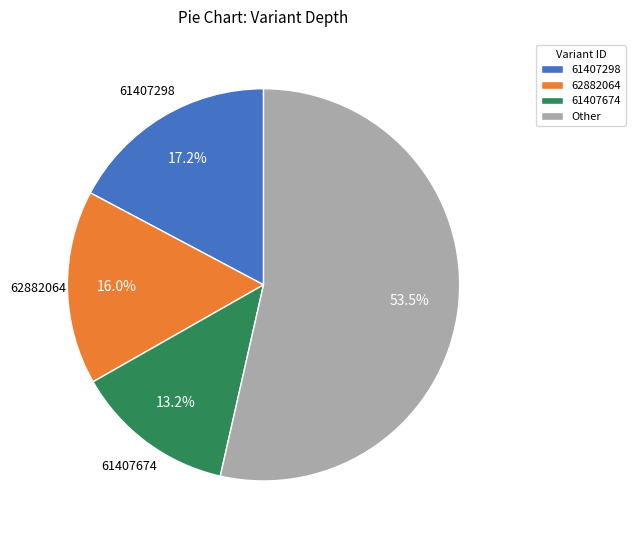

To the nearest percent, what is the difference between the largest and smallest slice percentages?

40%